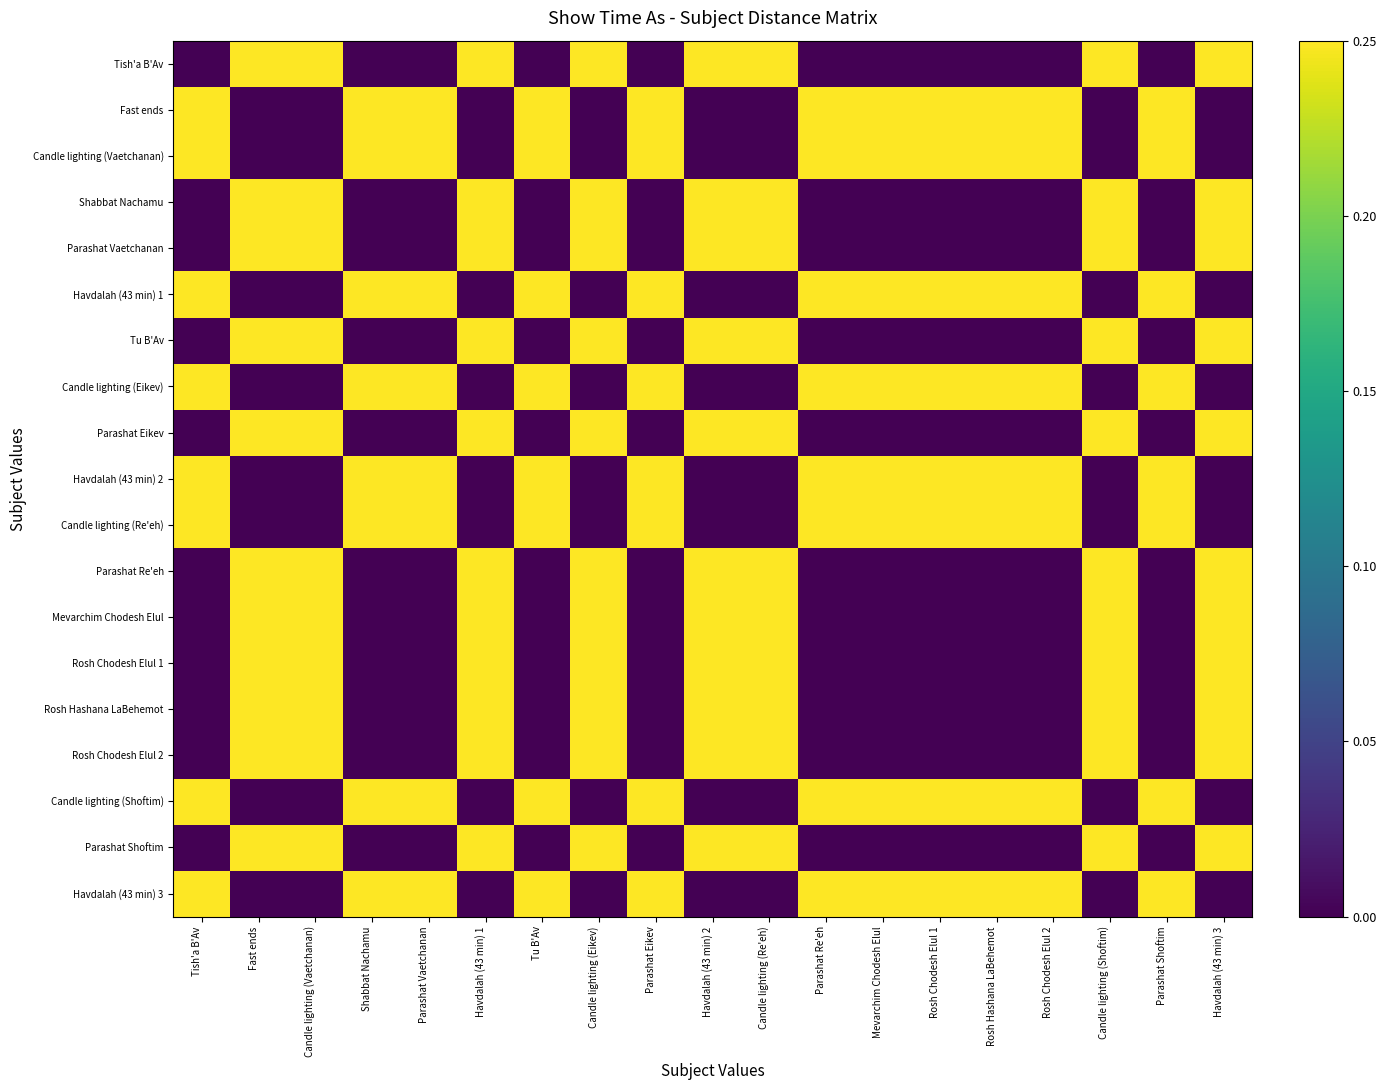

At which category is the sum across all series the highest?

Fast ends